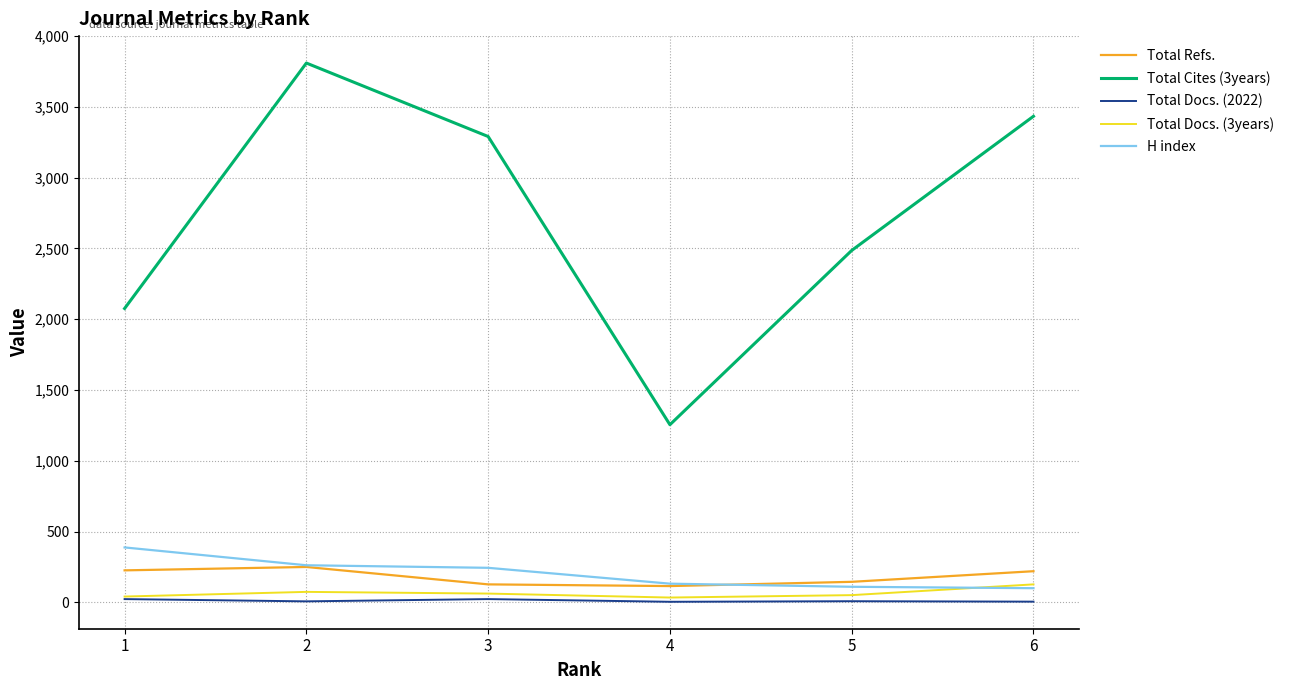

Is the value of Total Docs. (3years) at 2 greater than the value of Total Cites (3years) at 4?

No